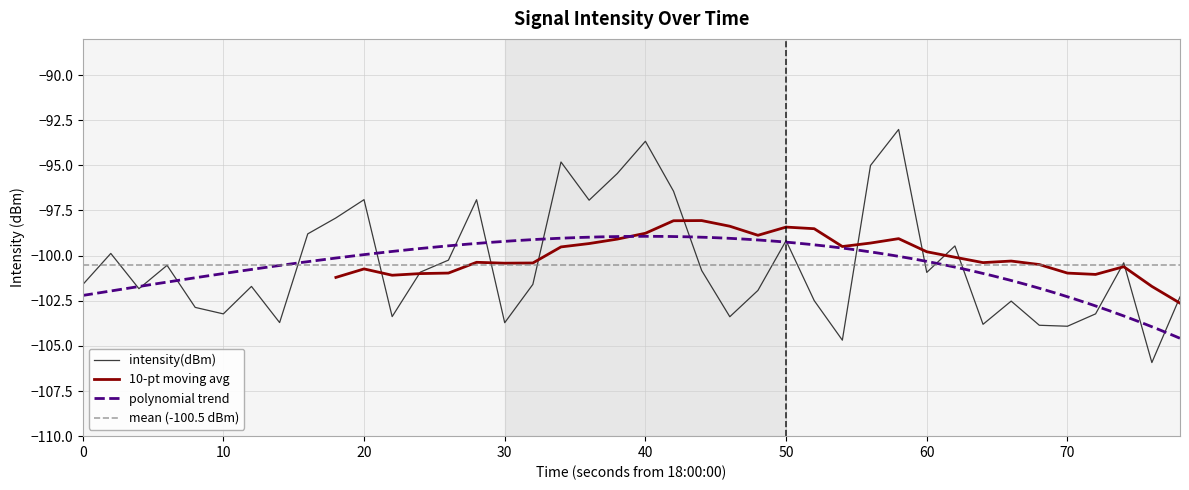

Reading right to left, extract all data points from this chart.

-102.3	-105.9	-100.4	-103.2	-103.9	-103.9	-102.5	-103.8	-99.5	-100.9	-93.0	-95.0	-104.7	-102.5	-99.2	-101.9	-103.4	-100.8	-96.4	-93.7	-95.5	-96.9	-94.8	-101.6	-103.7	-96.9	-100.3	-100.9	-103.4	-96.9	-97.9	-98.8	-103.7	-101.7	-103.2	-102.9	-100.5	-101.8	-99.9	-101.6